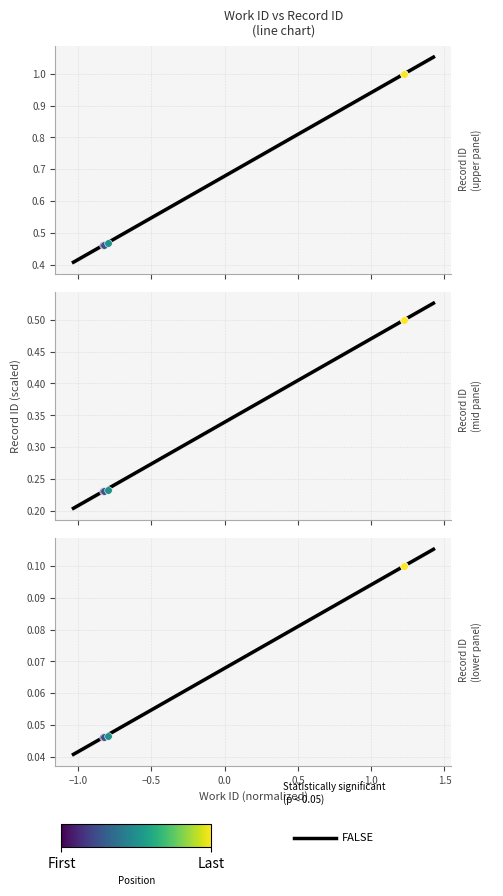

Between 4016 and 7619, which is larger?

7619